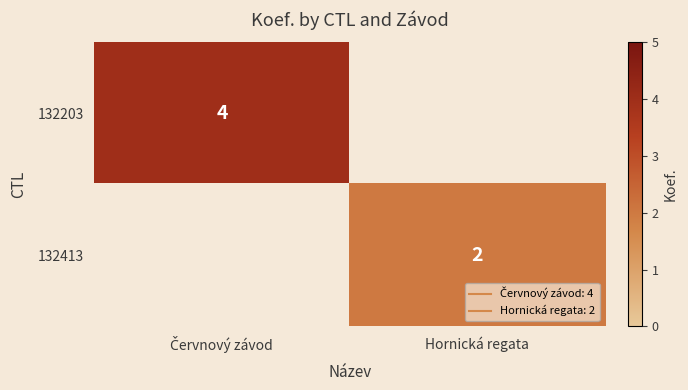

Count the number of data series in this chart.

2